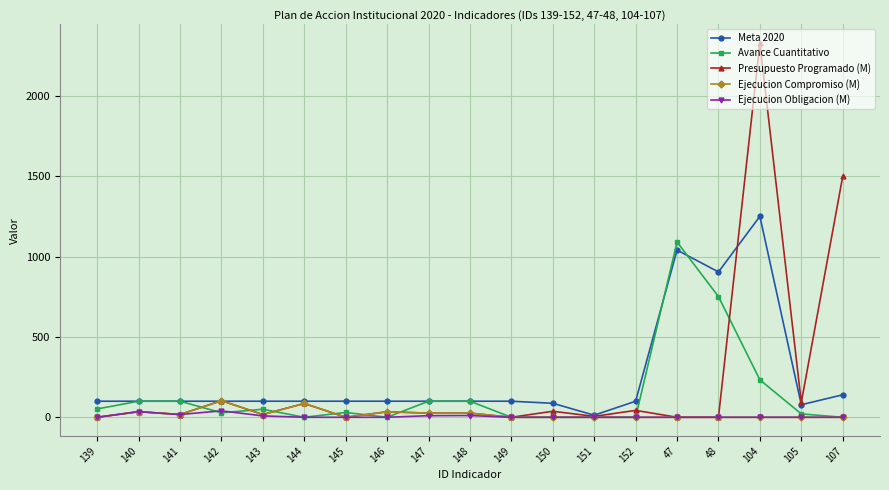

How many series are shown in this chart?

5